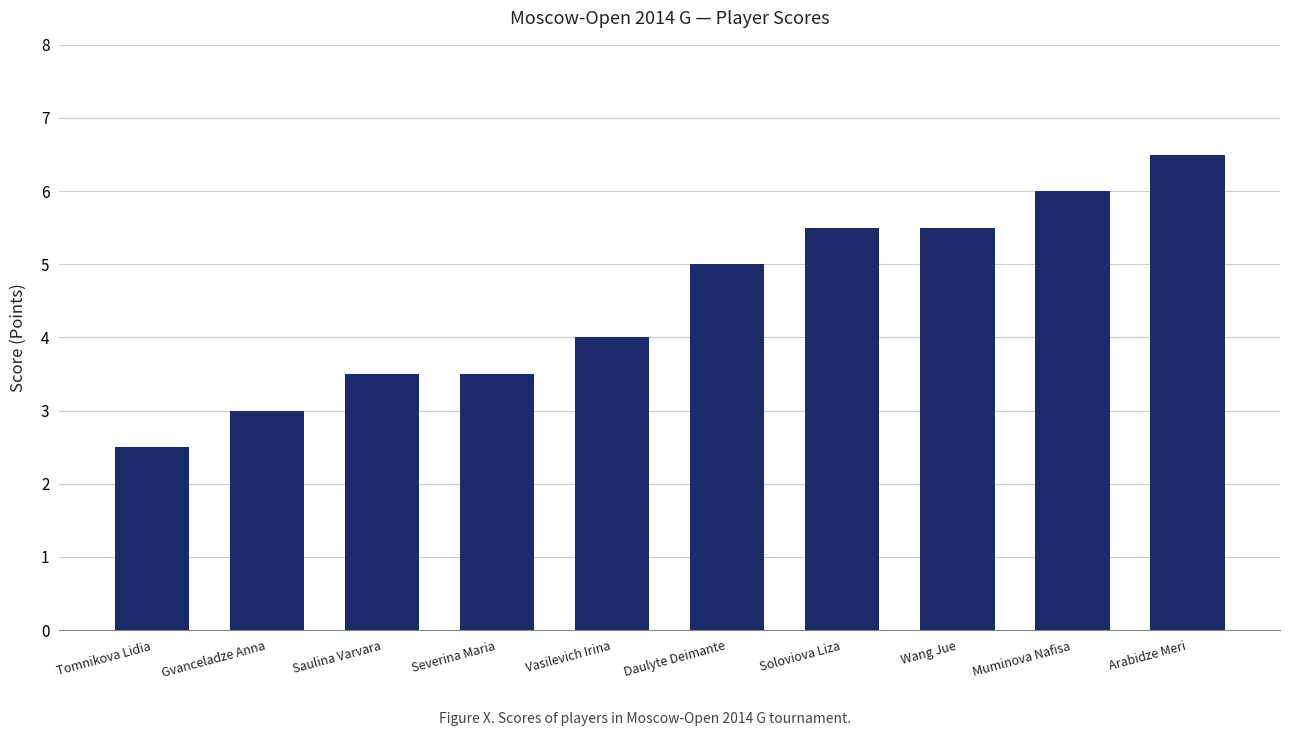

Which label corresponds to the smallest value in the chart?

Tomnikova Lidia